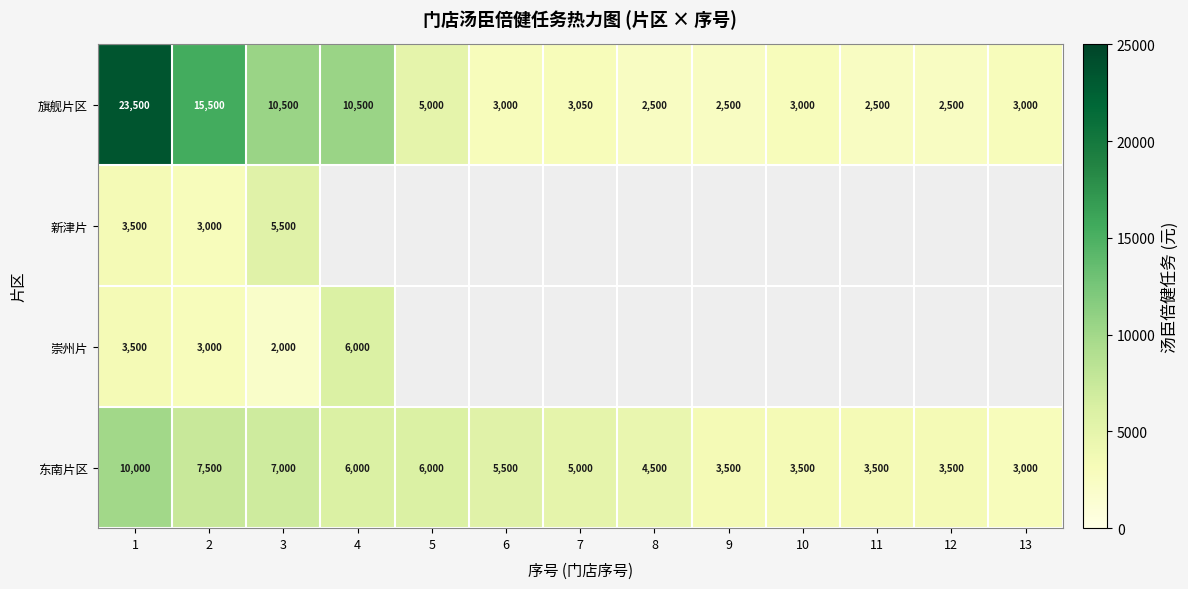

Which category has the lowest value across all series?

3